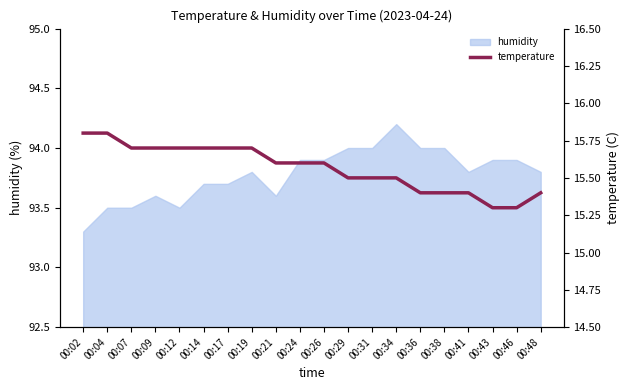

The value of humidity at 00:17 is 93.7. True or false?

True